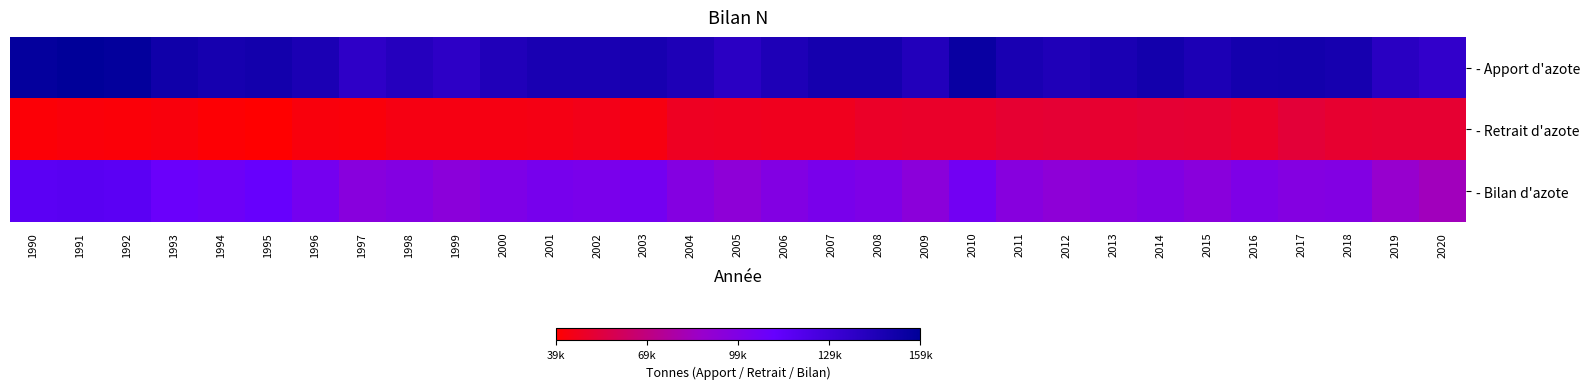

At how many categories does at least one series exceed 74949?

31